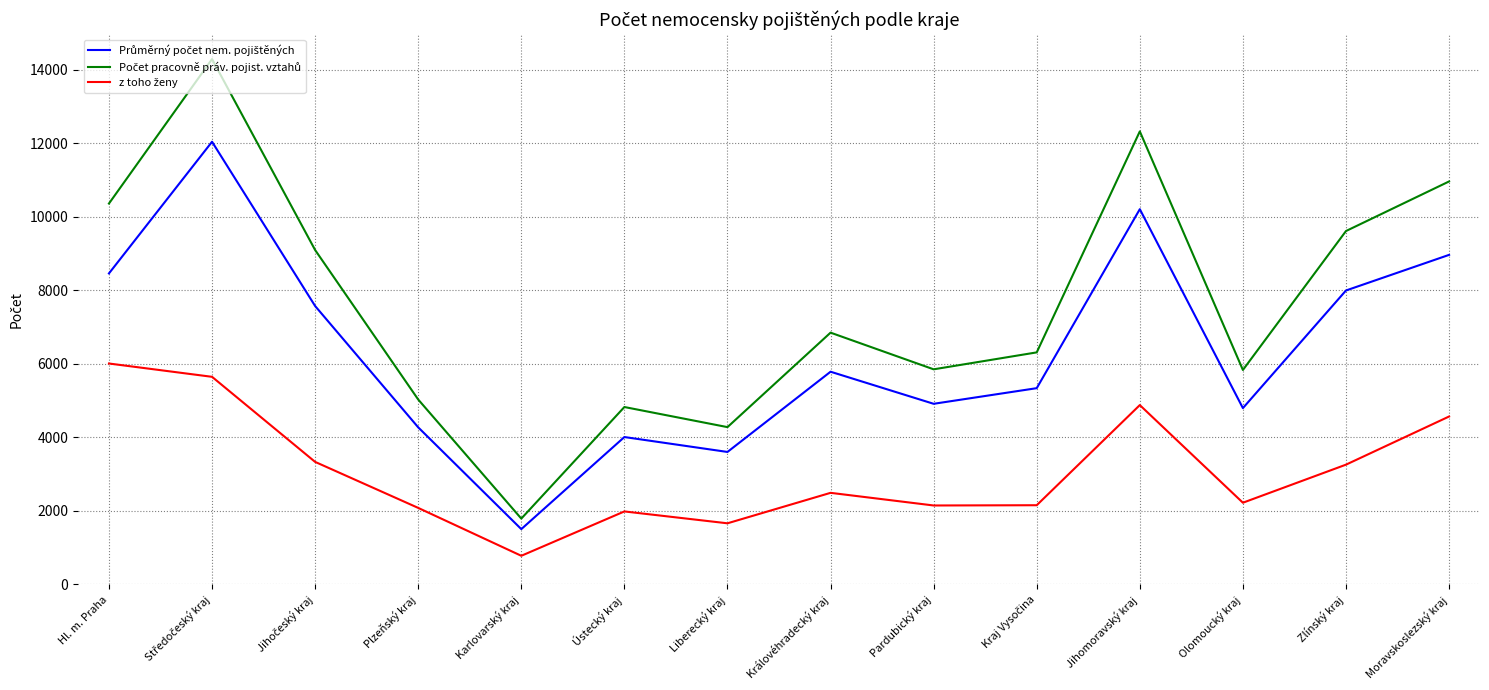

What is the total value across all series at Moravskoslezský kraj?

24501.1